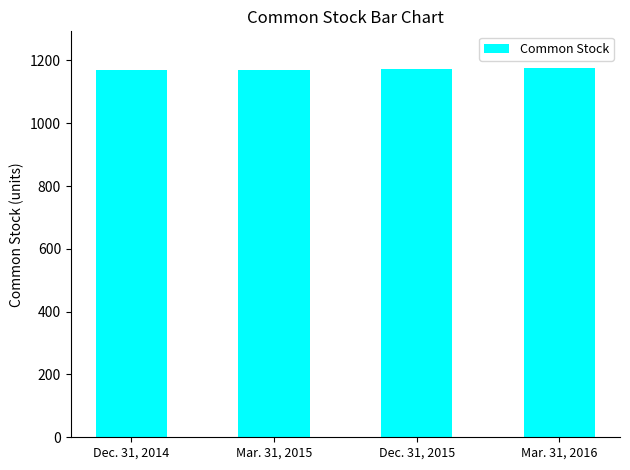

The chart shows a value of 304 at Dec. 31, 2014. True or false?

False